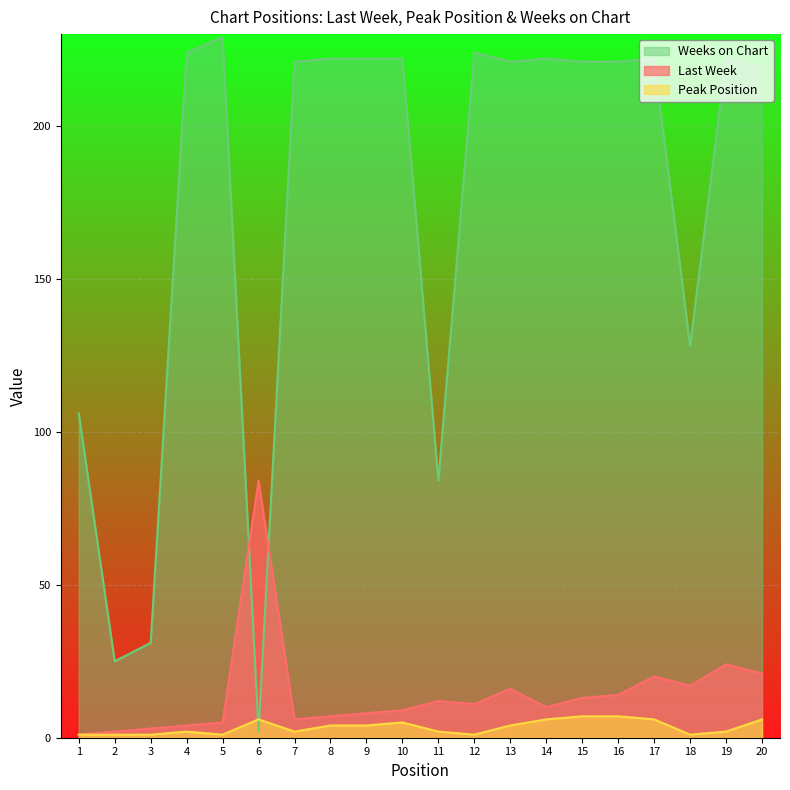

Which series has the widest spread of values?

Weeks on Chart